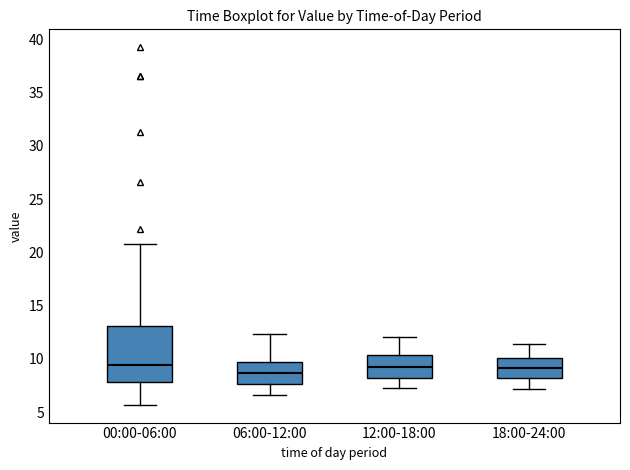

Reading left to right, read every box against the y-axis: the position of its median line, the range the box covers, and the ends of its whiskers. The values are not printed on the chart, so give them approximately, as read against the axis.

00:00-06:00: median 9.5, box 8.0 to 13.0, whiskers 5.5 to 21.0
06:00-12:00: median 8.5, box 7.5 to 9.5, whiskers 6.5 to 12.5
12:00-18:00: median 9.5, box 8.0 to 10.5, whiskers 7.5 to 12.0
18:00-24:00: median 9.0, box 8.0 to 10.0, whiskers 7.0 to 11.5